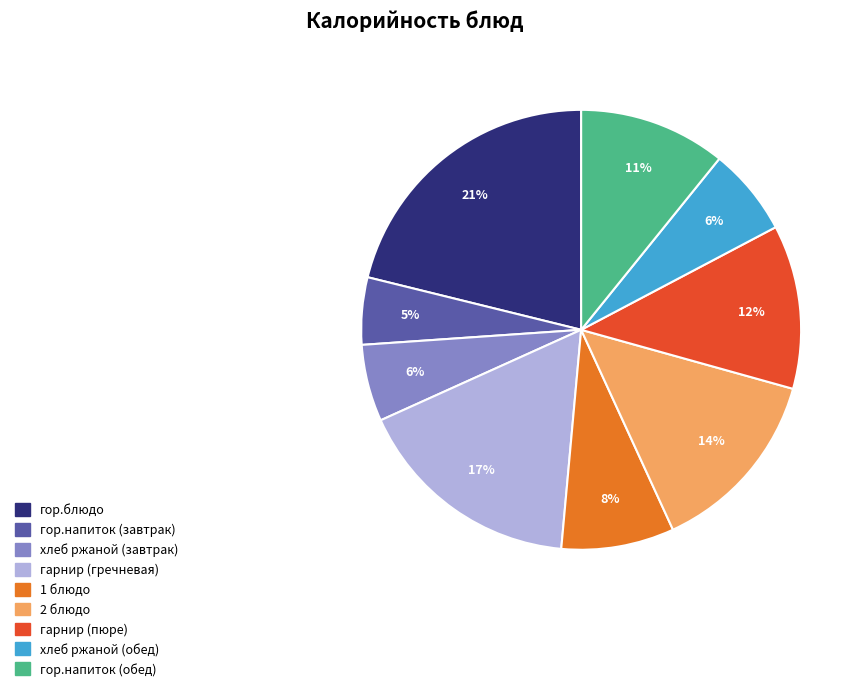

Approximately how many times larger is the value at гарнир (пюре) compared to гор.блюдо?

0.6